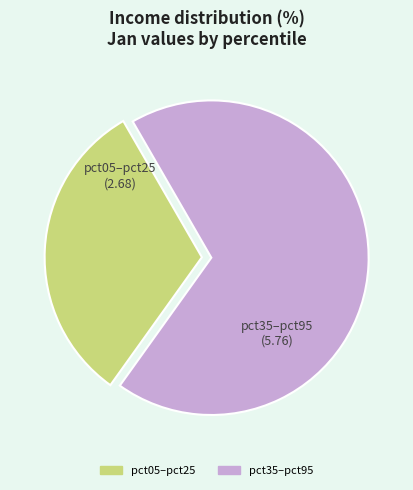

Is there any slice that represents more than half of the pie?

Yes